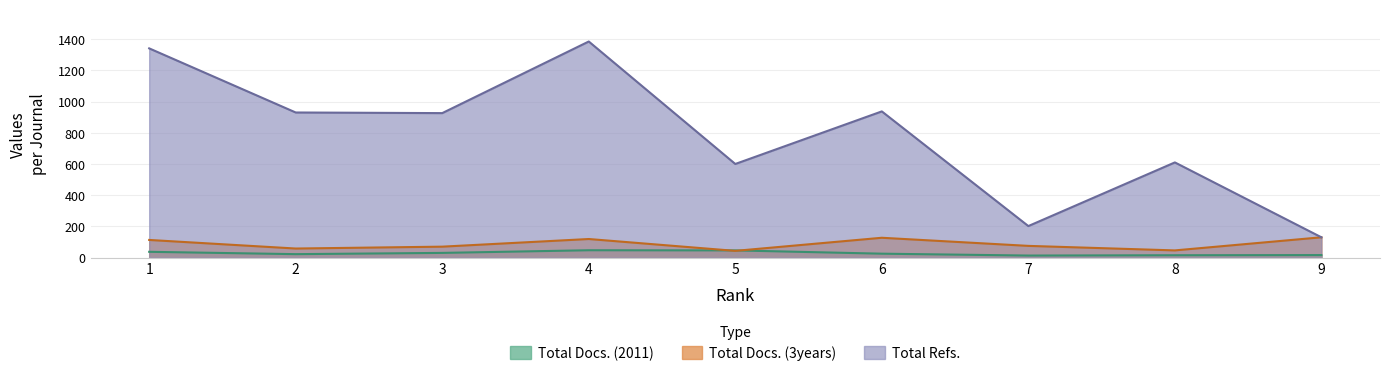

What is the label of the 1st point from the right?

9